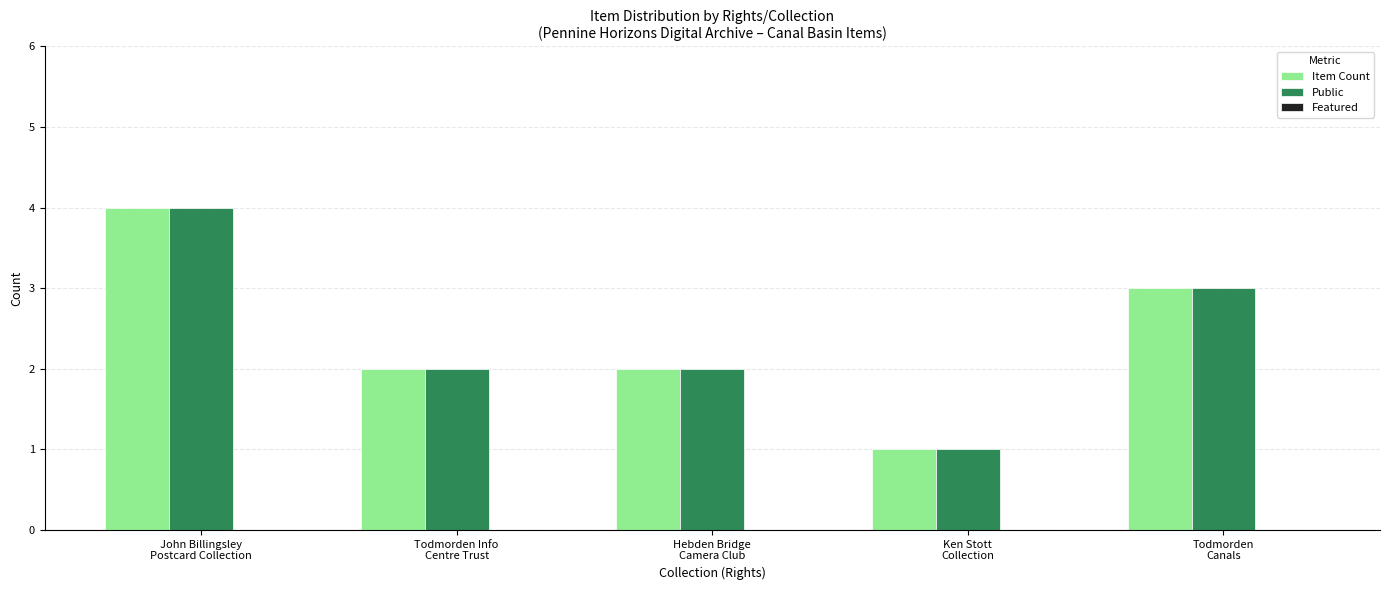

What is the label of the 3rd bar from the right?

Hebden Bridge
Camera Club